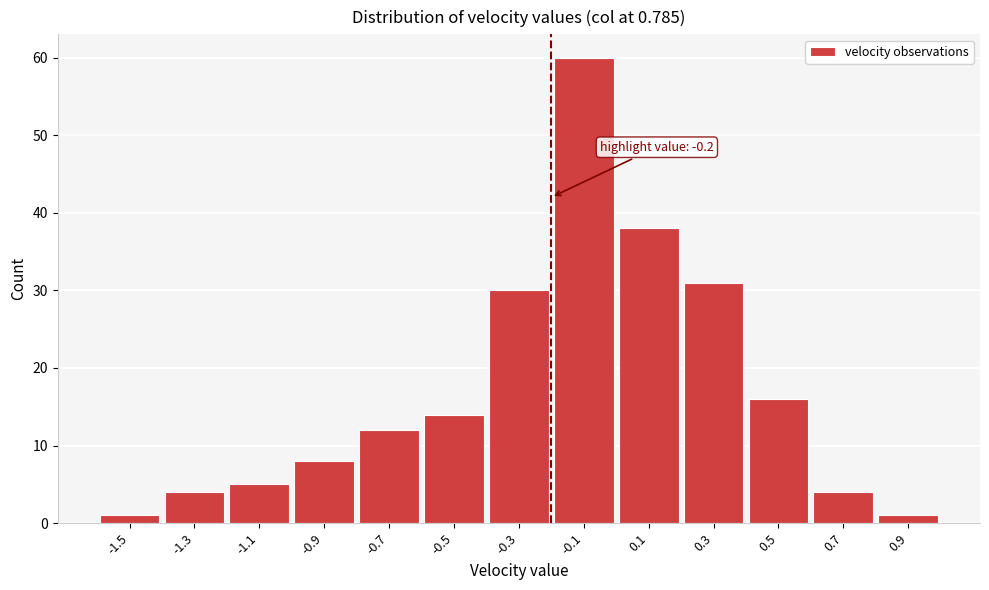

Over which range of the x-axis is the bar tallest?

-0.2 to 0.0